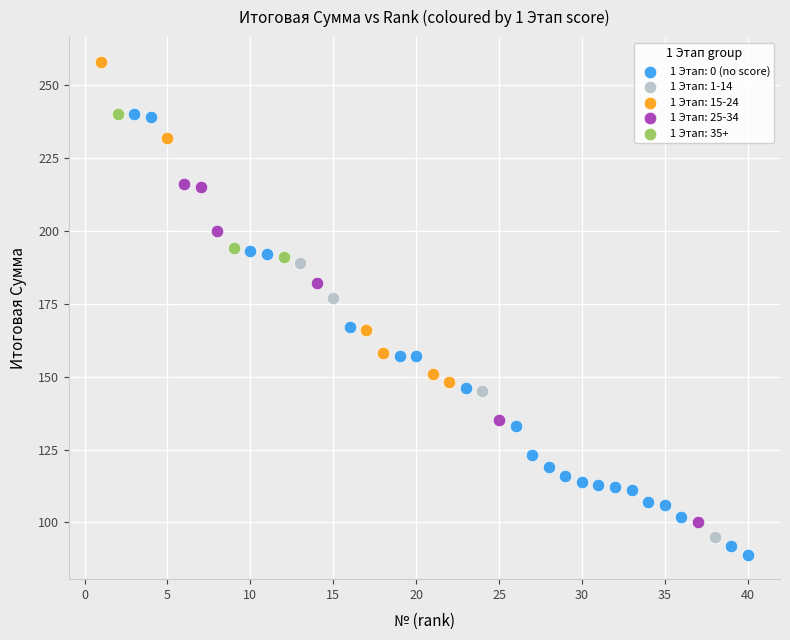

Which series contains the highest Y value?

1 Этап: 15-24